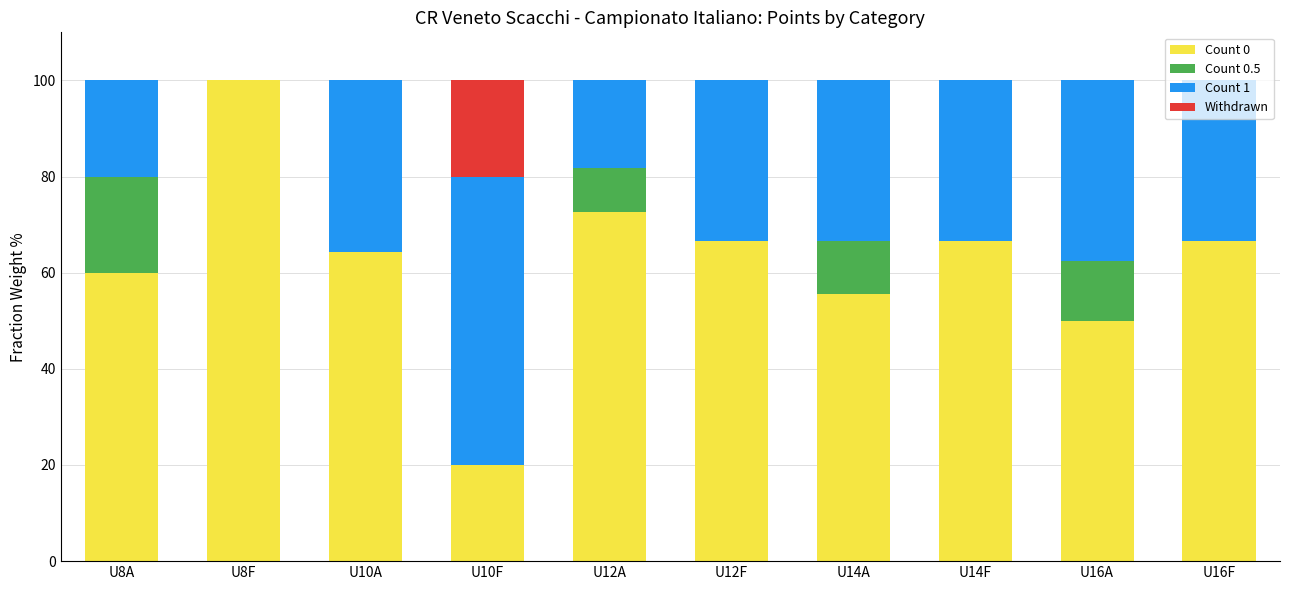

What is the maximum value for Count 0?

100.0